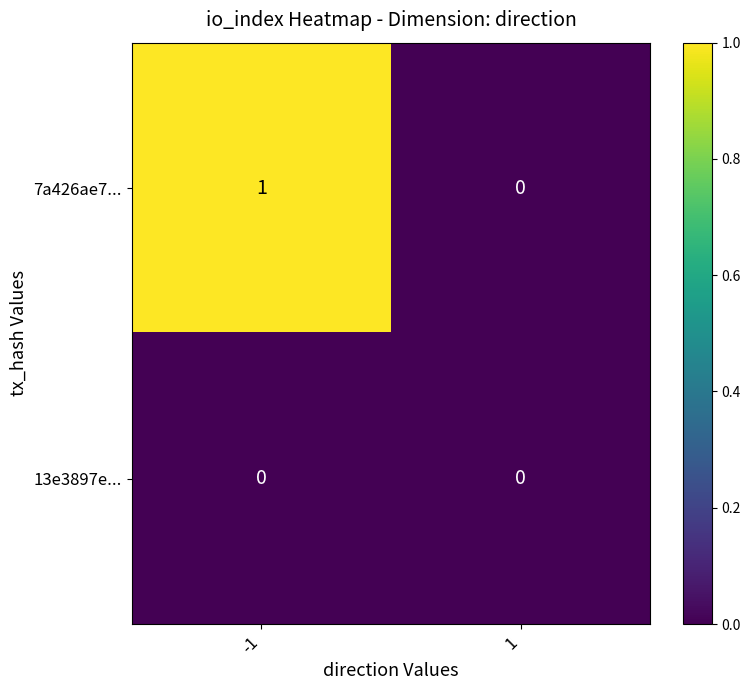

What is the difference between the highest and lowest values at -1?

1